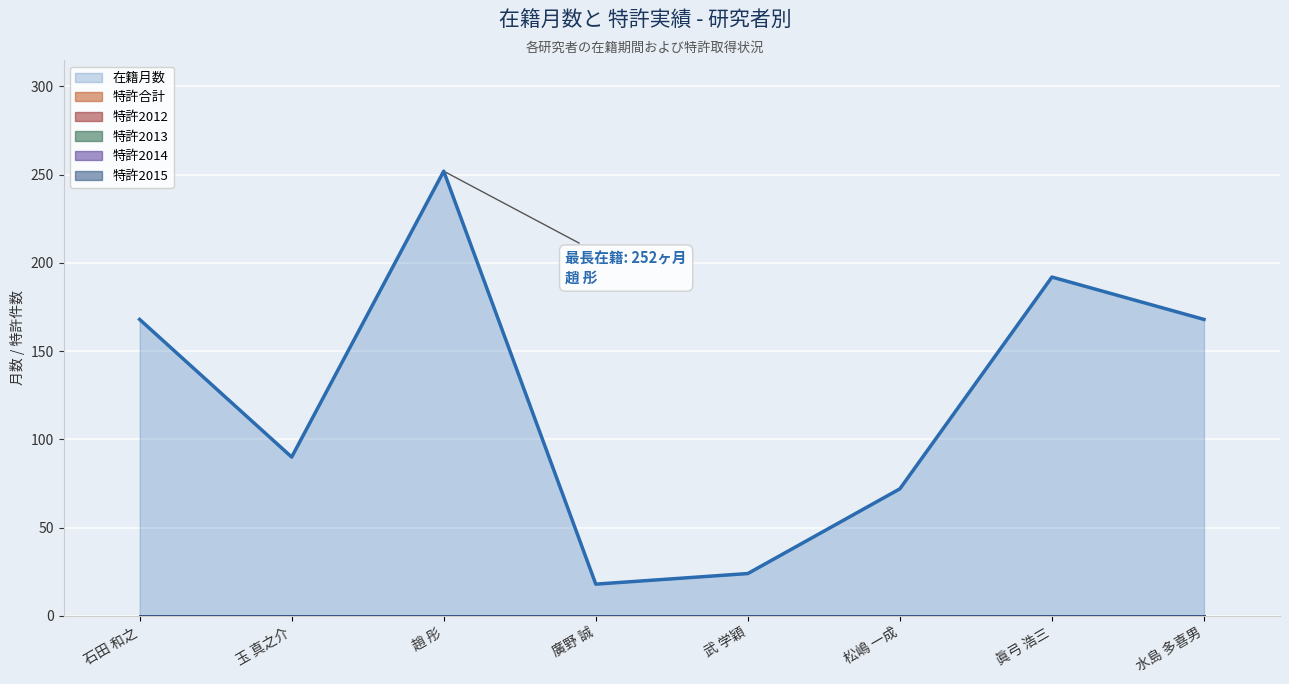

The 特許2012 series shows 0 at 松嶋 一成. True or false?

True